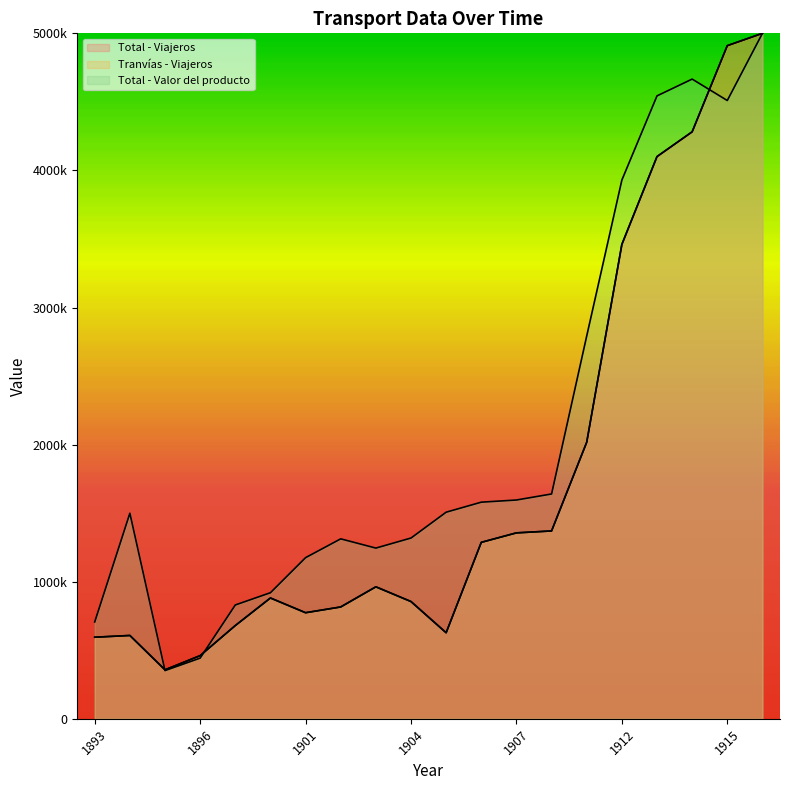

How many data points in Total - Valor del producto are less than 1507150?

10